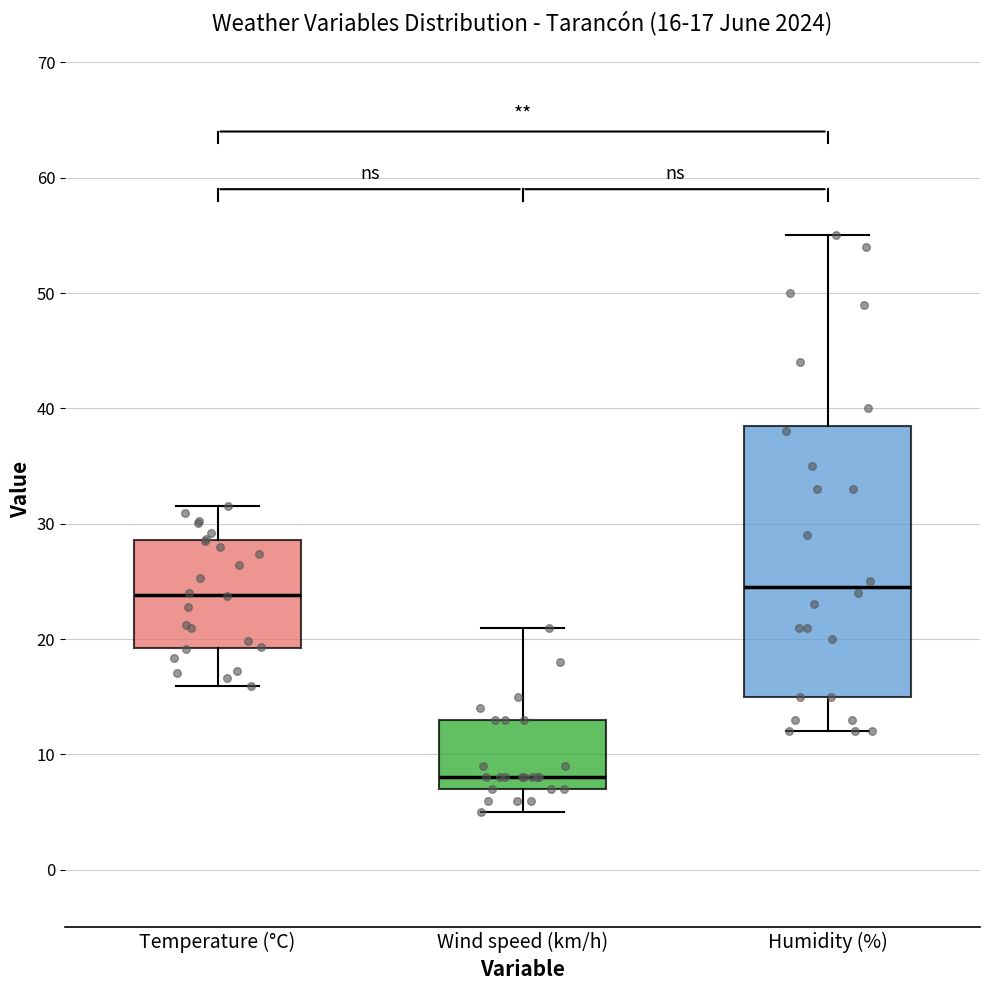

Which box has the lowest median line?

Wind speed (km/h)